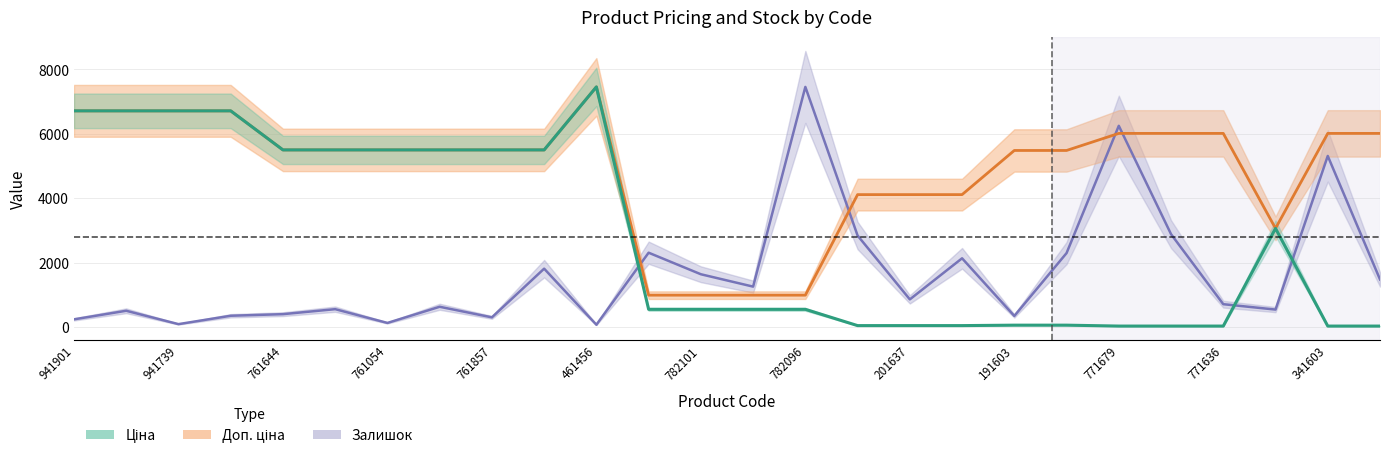

Which series has the widest spread of values?

Ціна